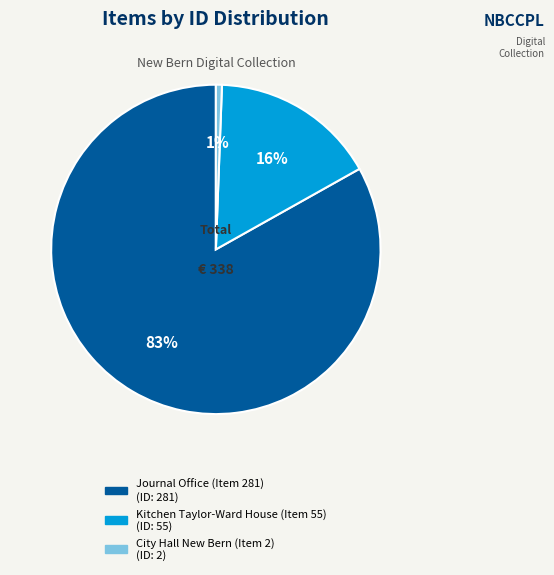

Is the sum of City Hall New Bern (Item 2) and Kitchen Taylor-Ward House (Item 55) greater than half?

No